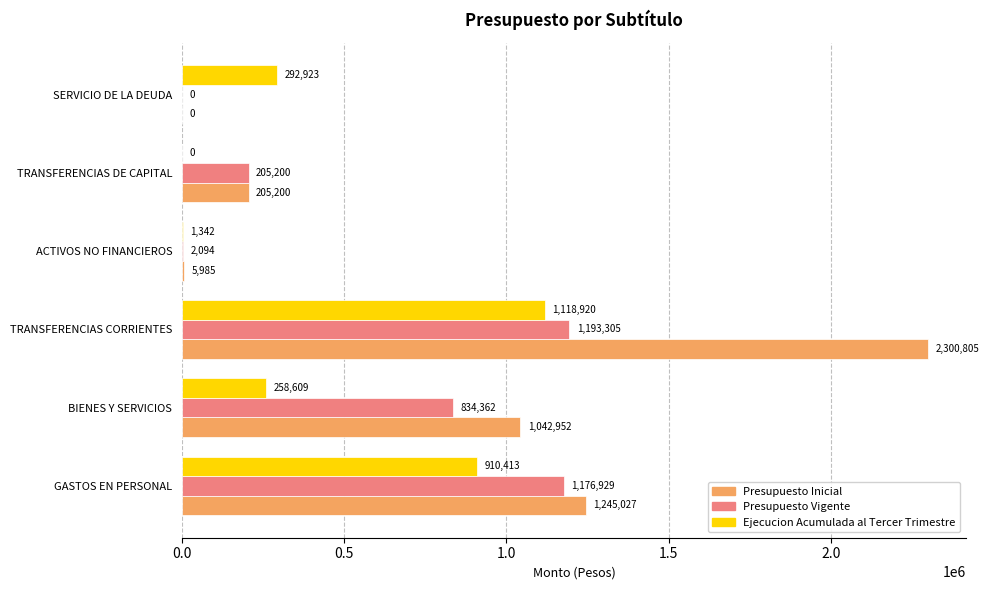

How many distinct data groups are displayed?

3